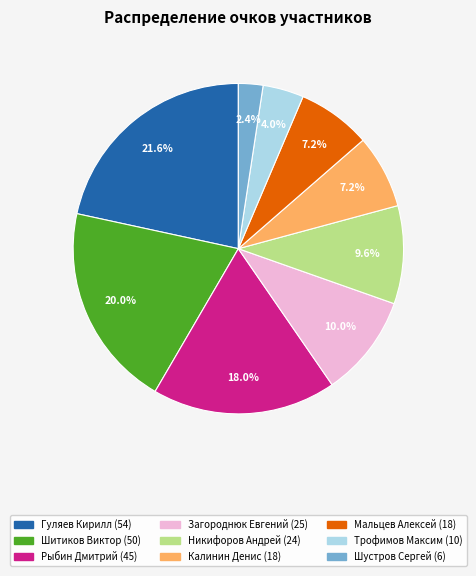

To the nearest percent, what percentage of the pie is Шустров Сергей?

2%